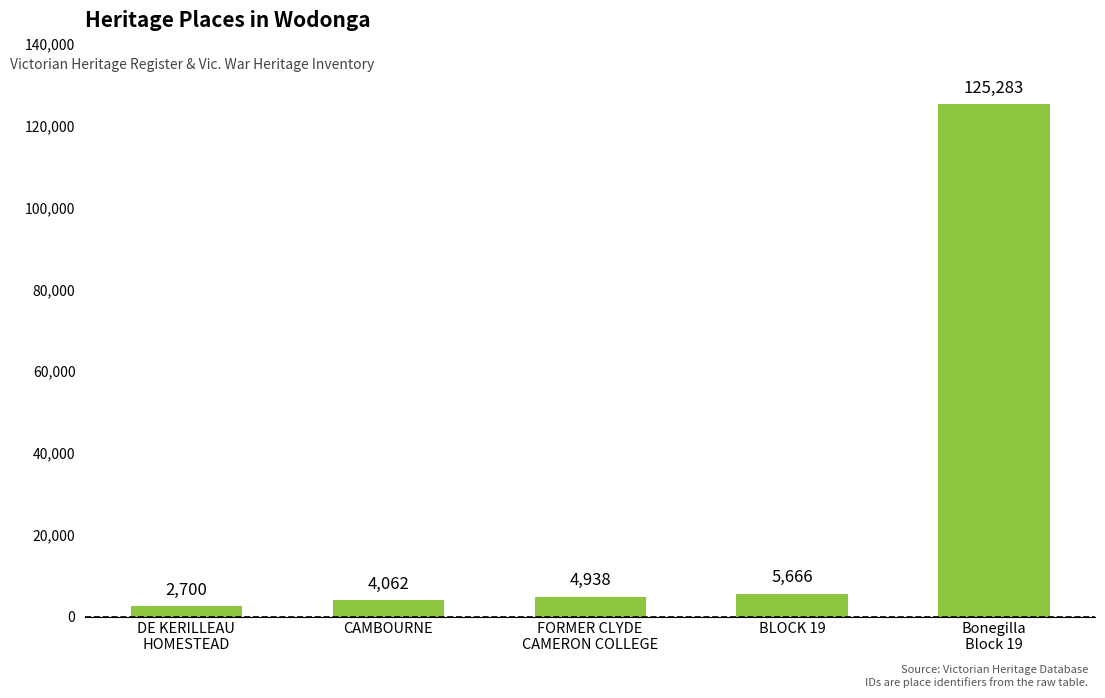

Count the number of categories in the chart.

5